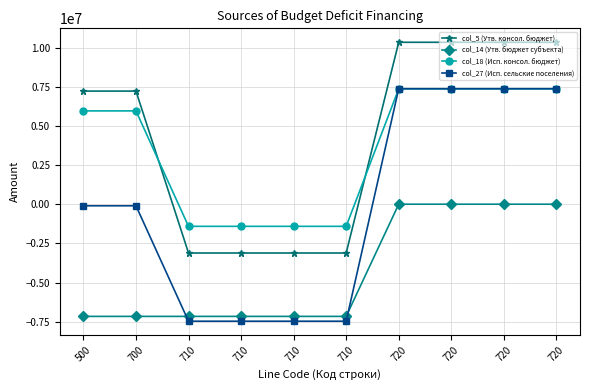

Is this an area chart (filled region under the line)?

No